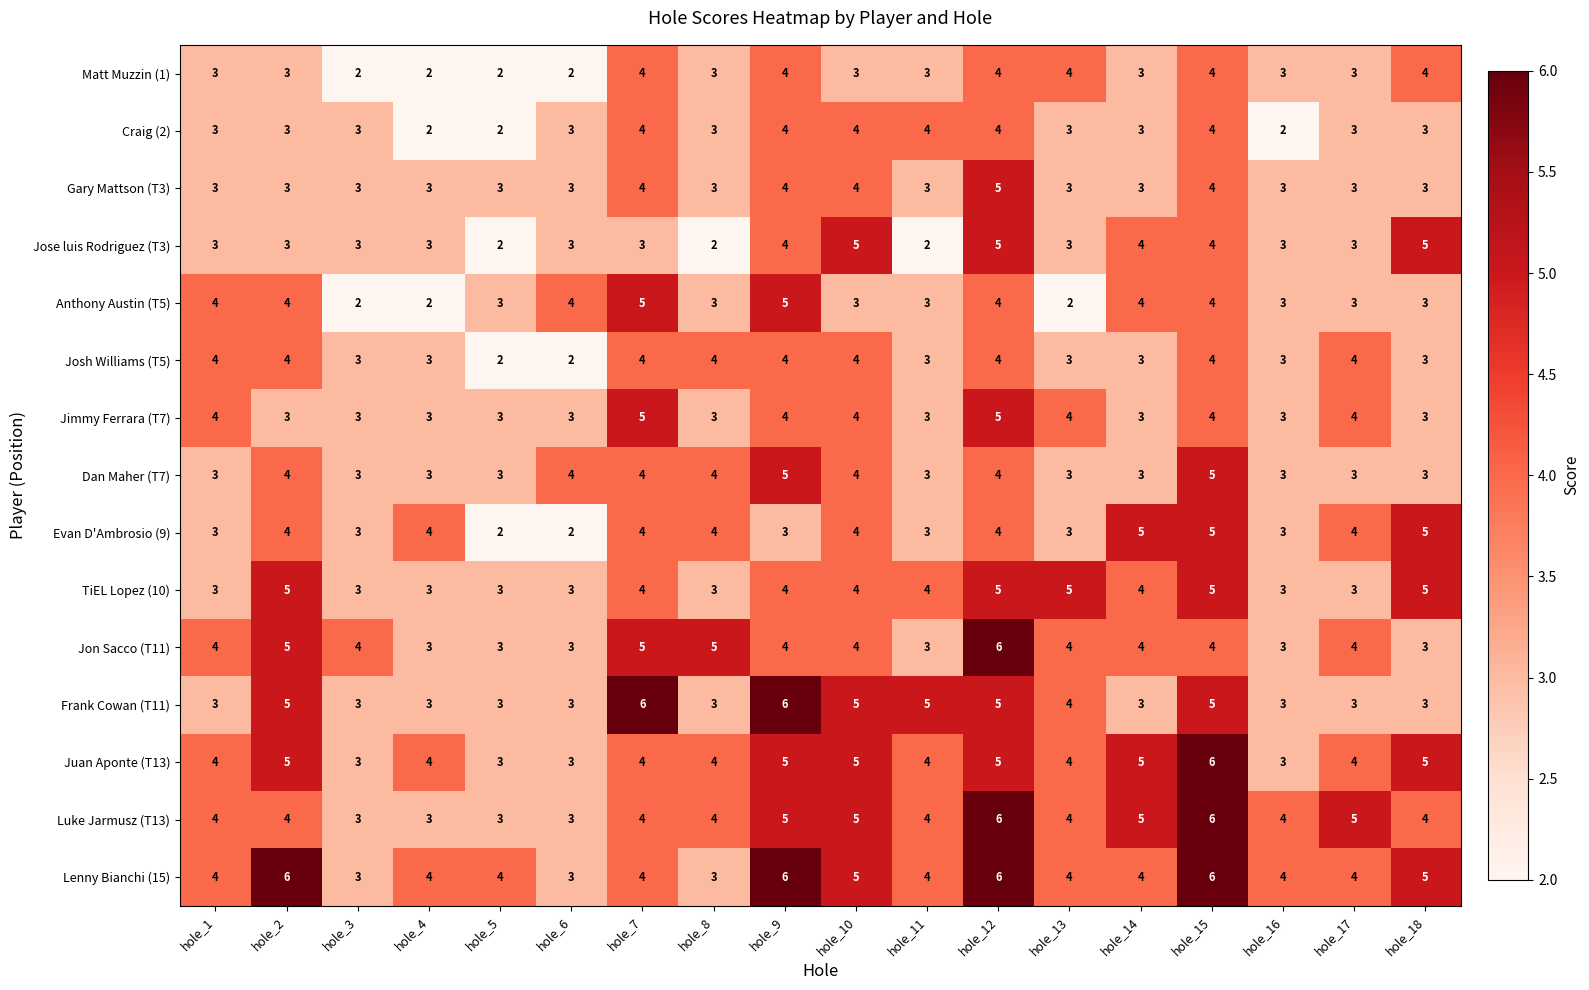

What is the sum of the TiEL Lopez (10) values at hole_14 and hole_11?

8